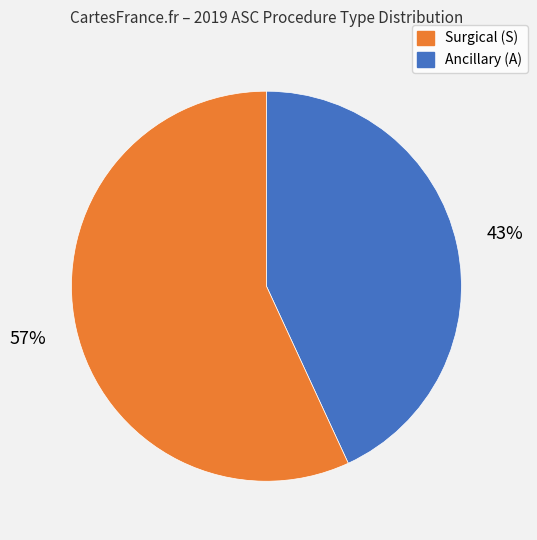

To the nearest percent, what is the average slice percentage?

50%